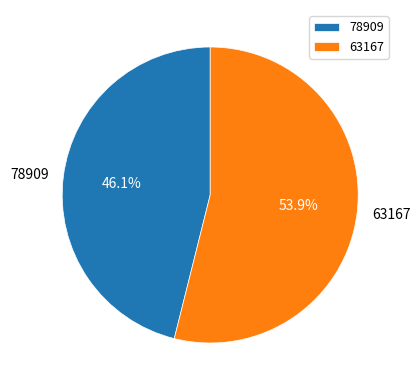

What is the smallest slice in the pie chart?

78909